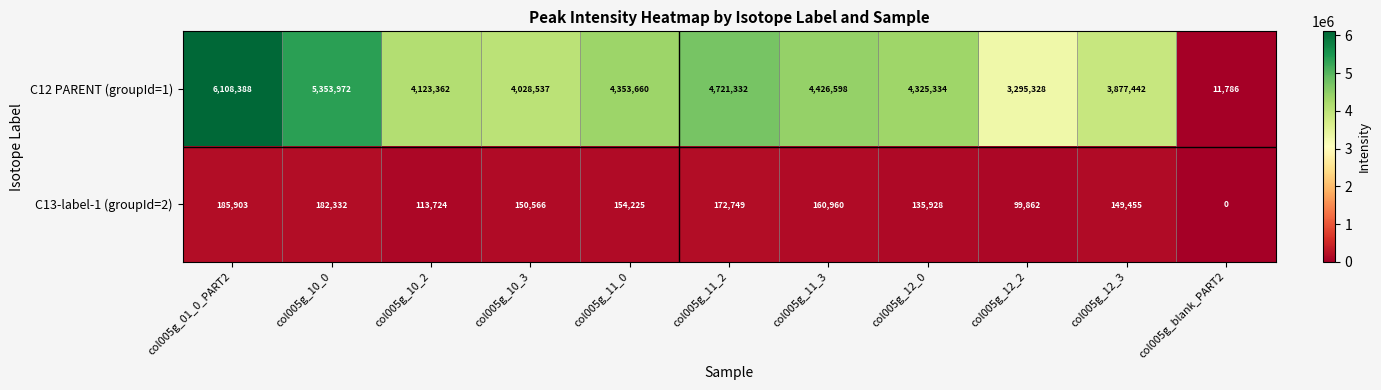

Is it true that C12 PARENT (groupId=1) equals 4325334 at col005g_12_0?

True